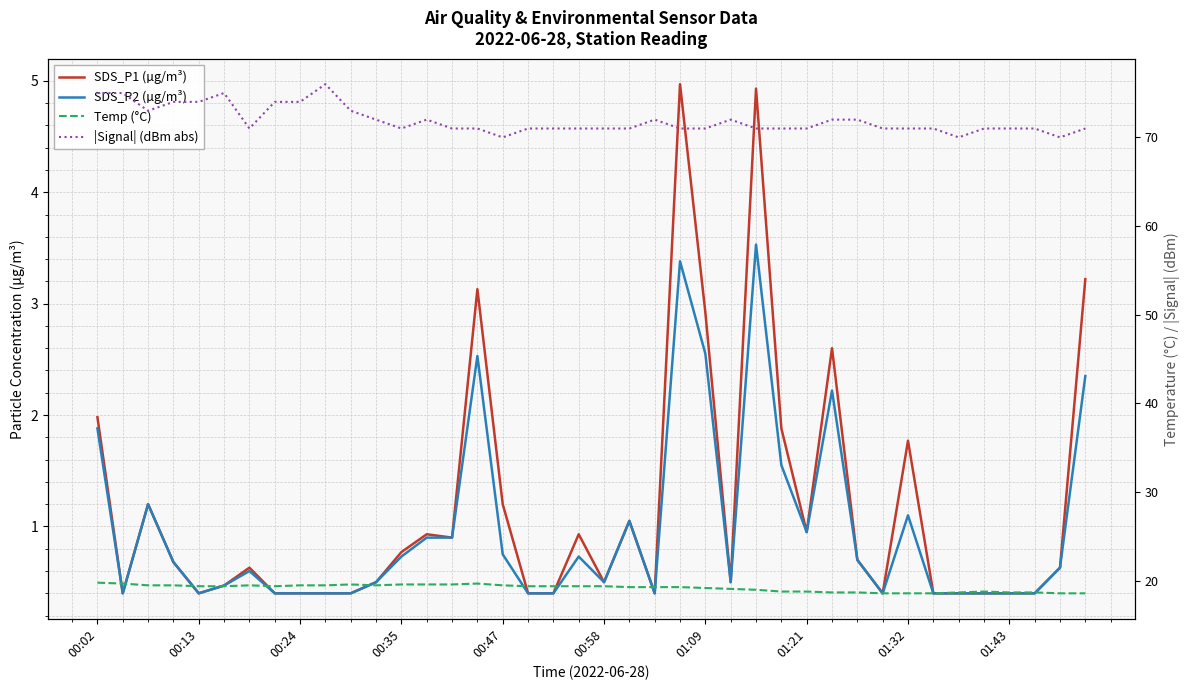

True or false: SDS_P1 (µg/m³) and SDS_P2 (µg/m³) cross at least once.

False